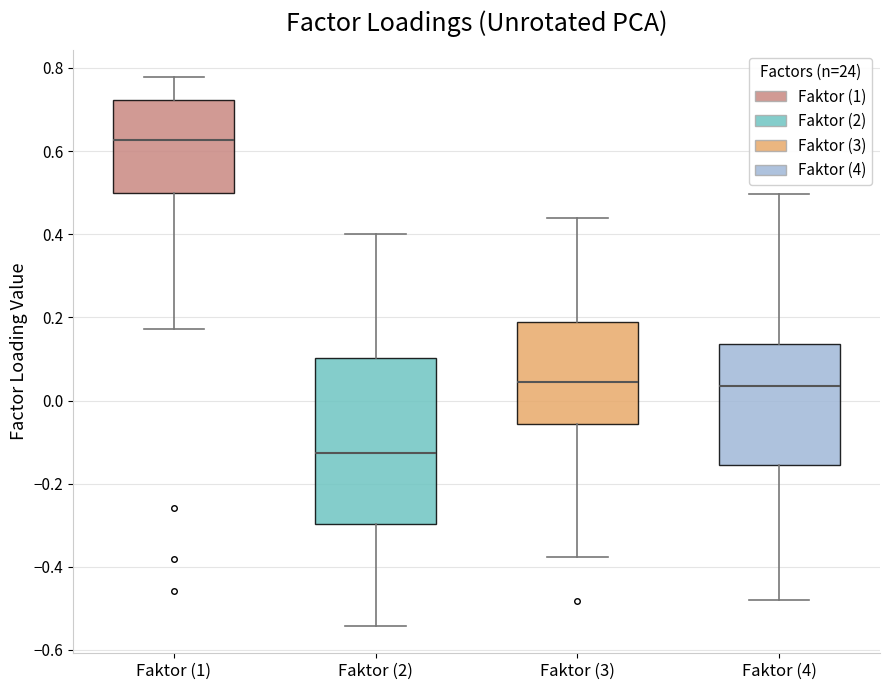

Reading left to right, transcribe this box plot: for each box, give where its median line is, the range the box spans, and where its two whiskers end, as read against the y-axis. The values are not printed on the chart, so give them approximately, as read against the axis.

Faktor (1): median 0.62, box 0.50 to 0.72, whiskers 0.18 to 0.78
Faktor (2): median -0.12, box -0.30 to 0.10, whiskers -0.54 to 0.40
Faktor (3): median 0.04, box -0.06 to 0.18, whiskers -0.38 to 0.44
Faktor (4): median 0.04, box -0.16 to 0.14, whiskers -0.48 to 0.50